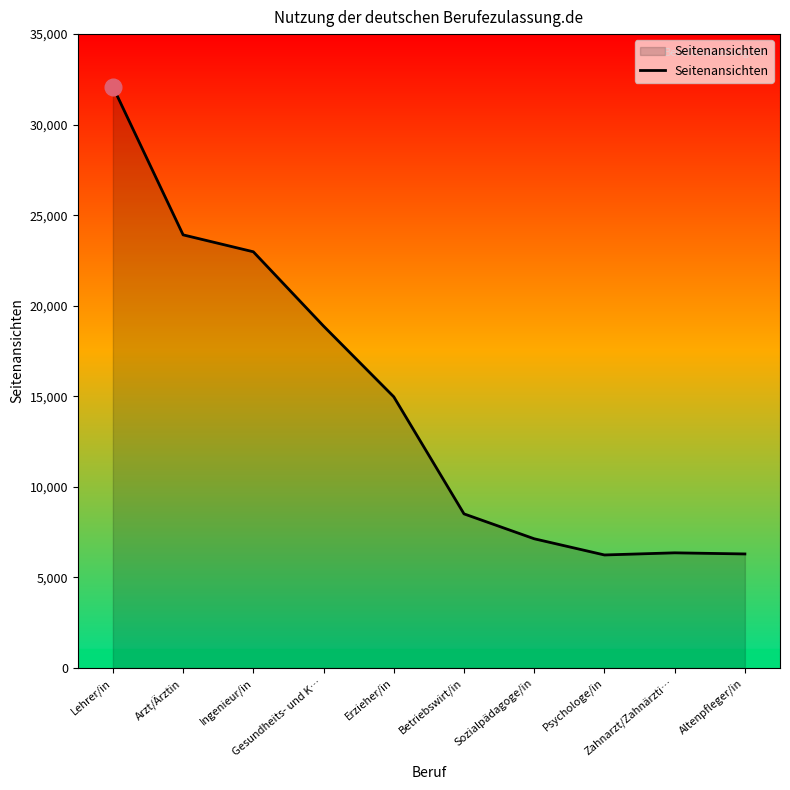

What is the change in value from Erzieher/in to Betriebswirt/in?

-6464